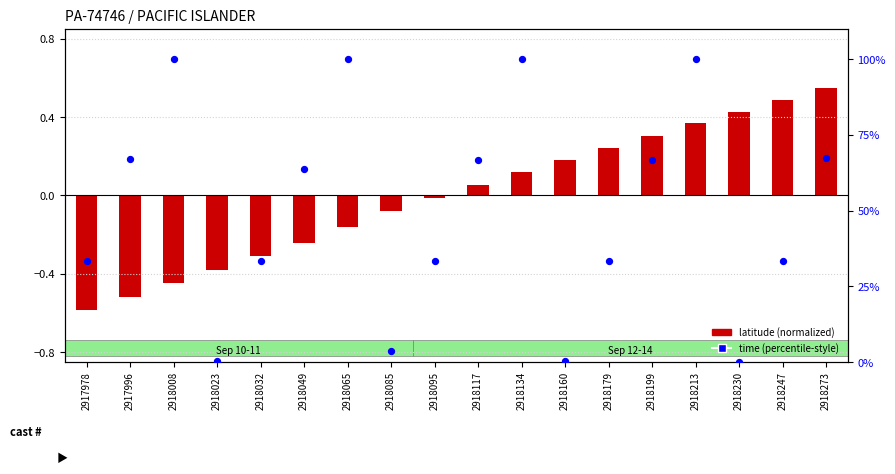

Which series reaches the minimum Y coordinate?

latitude (normalized)